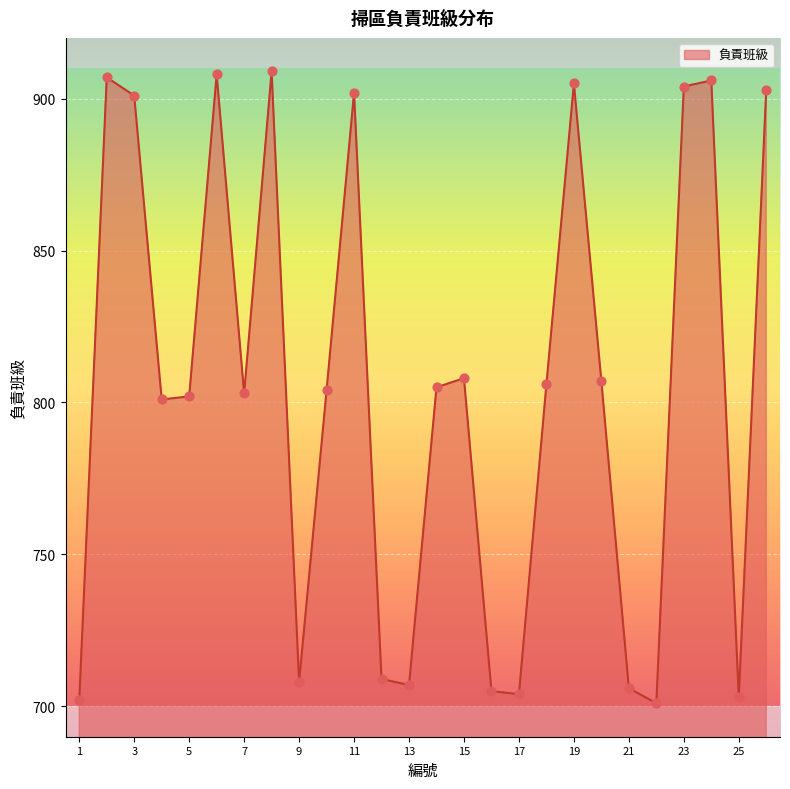

What is the smallest value displayed?

701